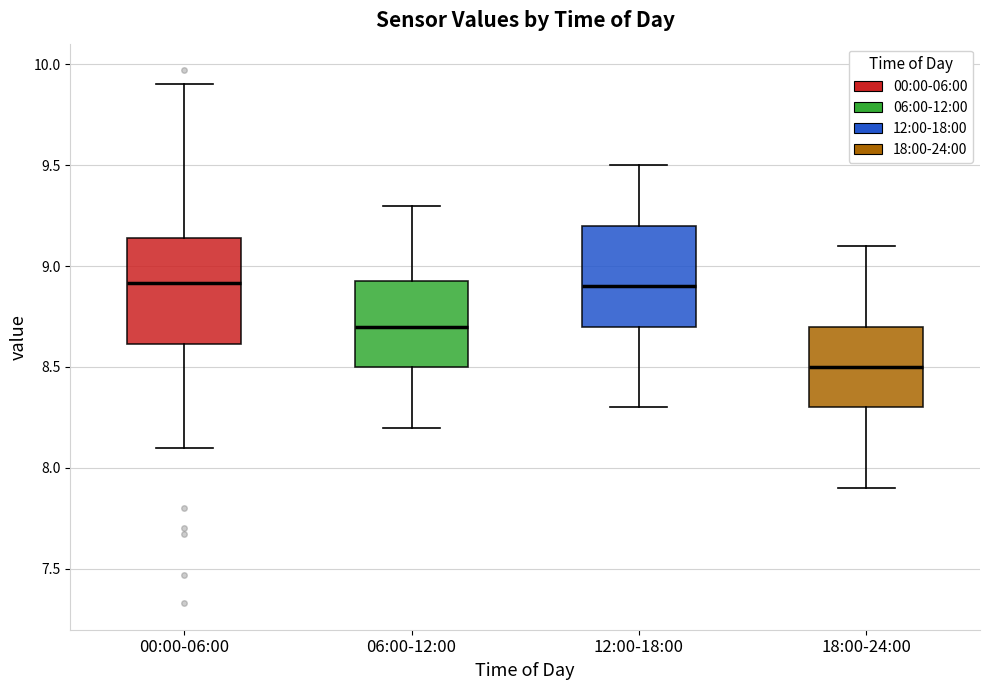

Which box has the lowest median line?

18:00-24:00